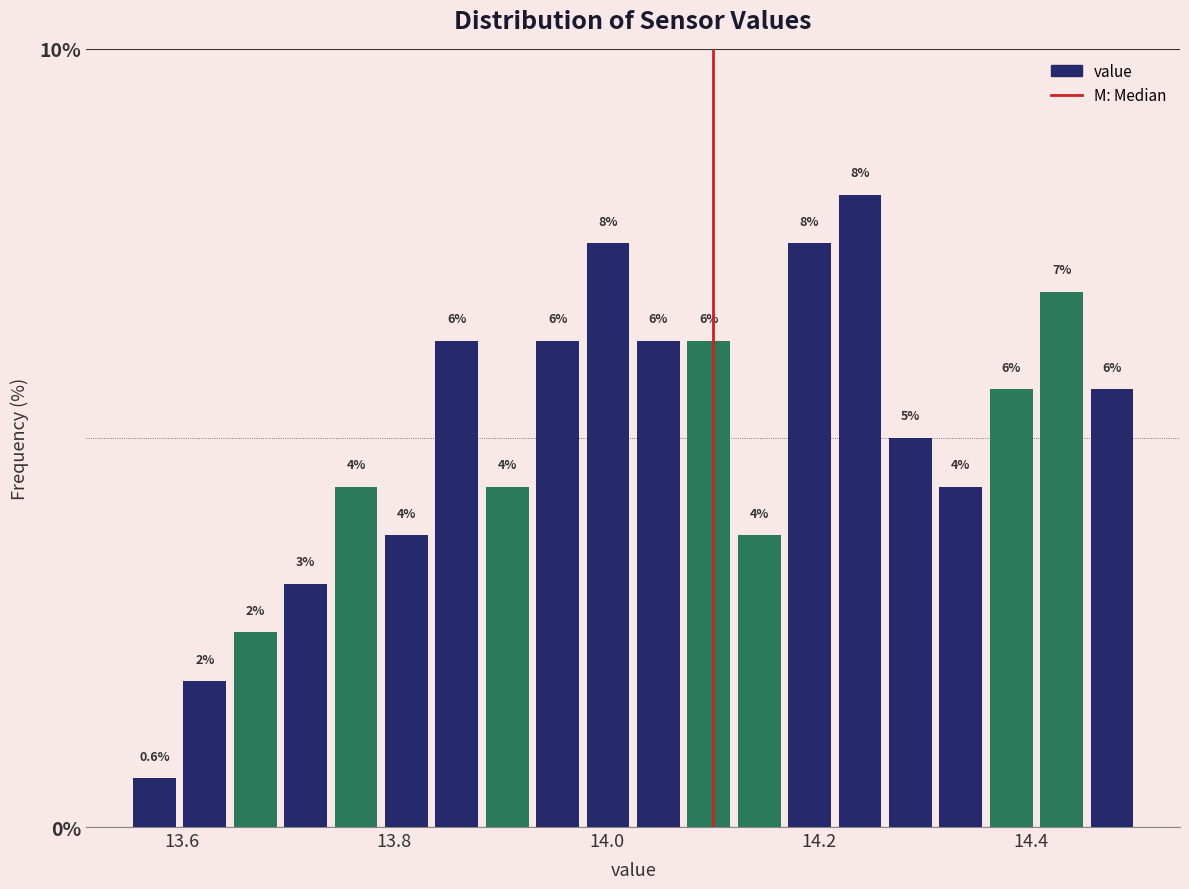

Around what value on the x-axis is the tallest bar? Give the approximate position of its centre, as read against the axis.

14.24